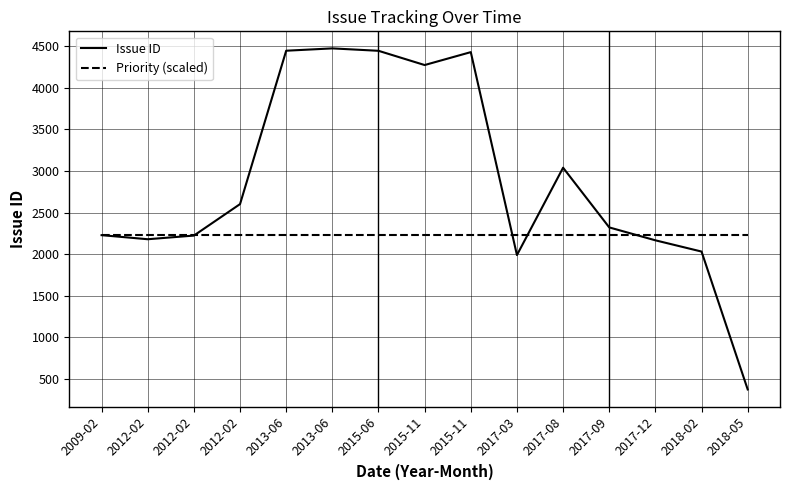

Does the chart have visible grid lines?

Yes